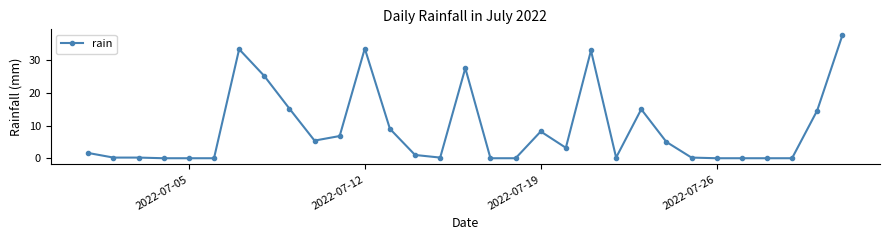

What is the difference between the maximum and second lowest values?

37.6